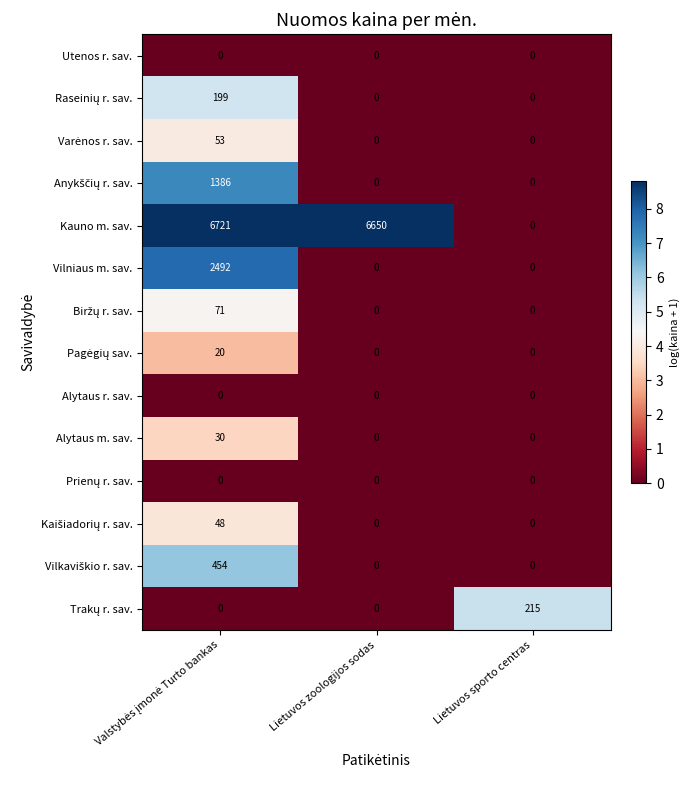

How many data points in Alytaus m. sav. are above 0?

1